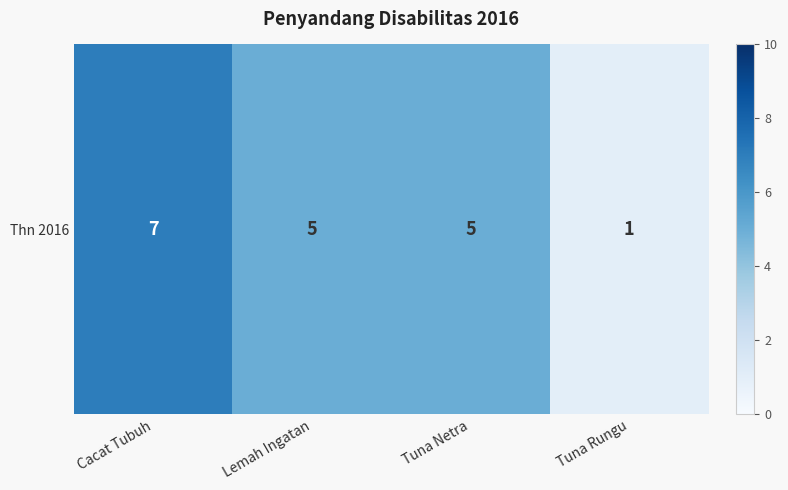

What is the difference between the maximum and minimum values?

6